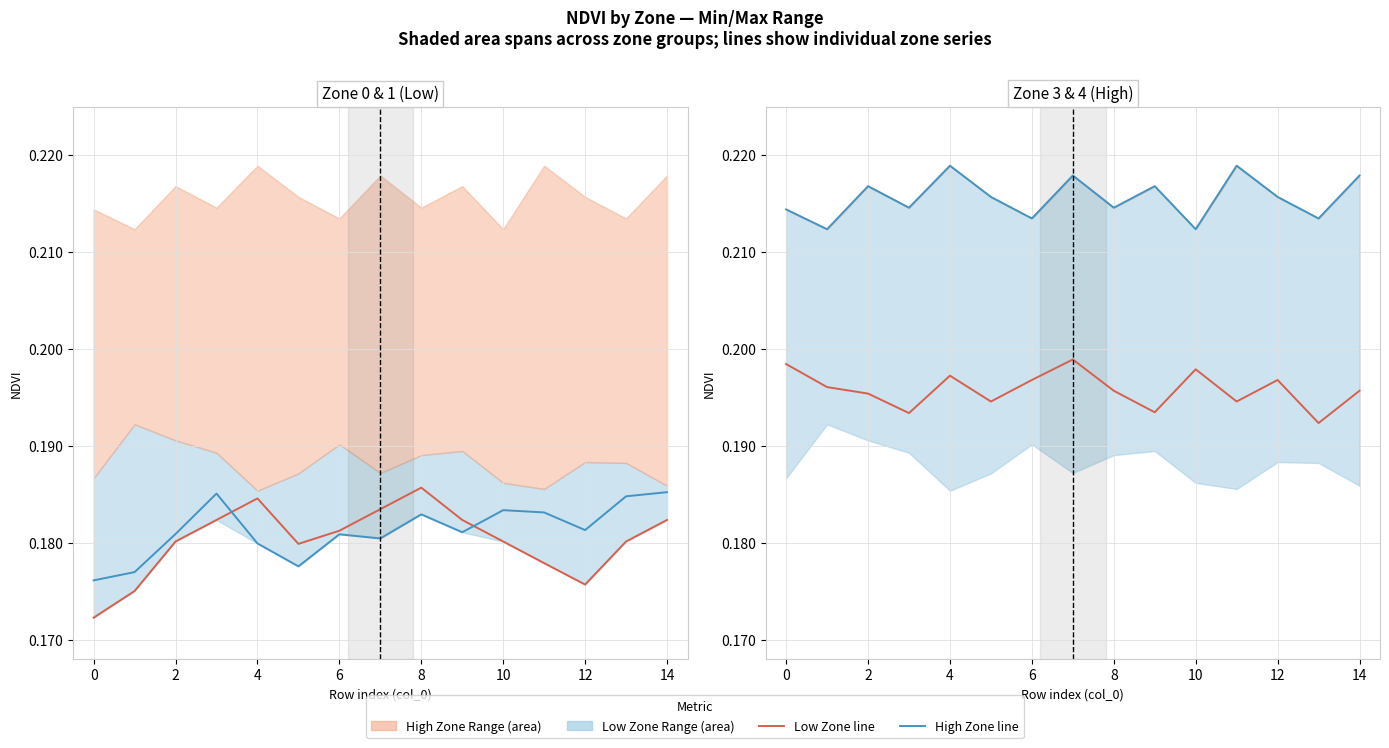

What is the value of the Line – Low Zone point at the 4th from the left?

0.2